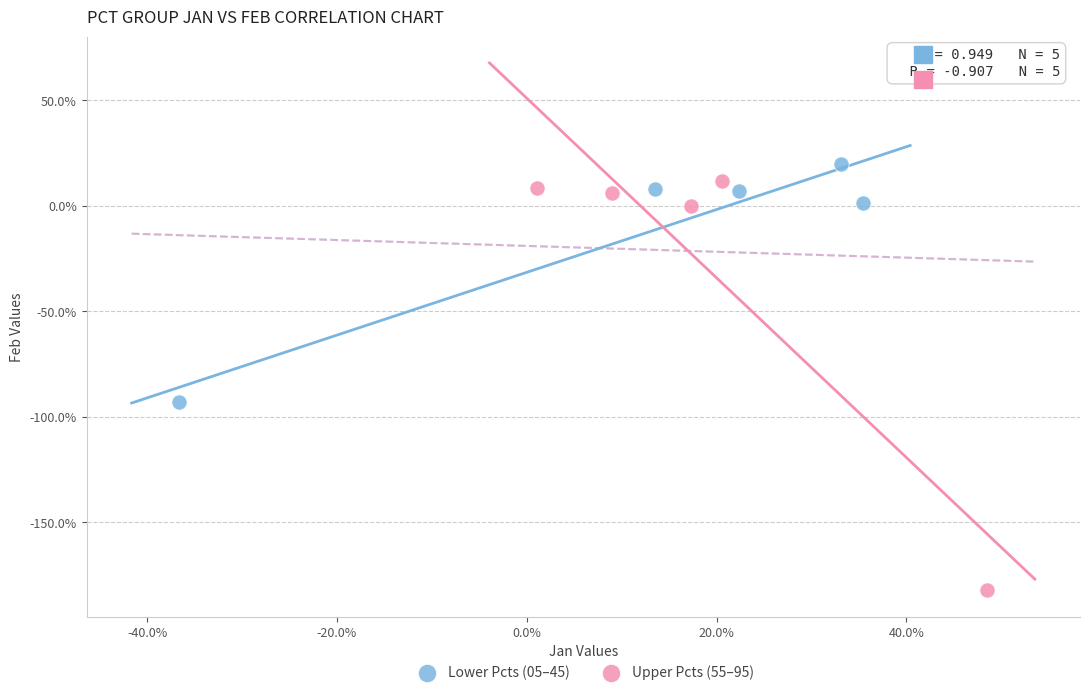

Which series contains the highest Y value?

Lower Pcts (05–45)